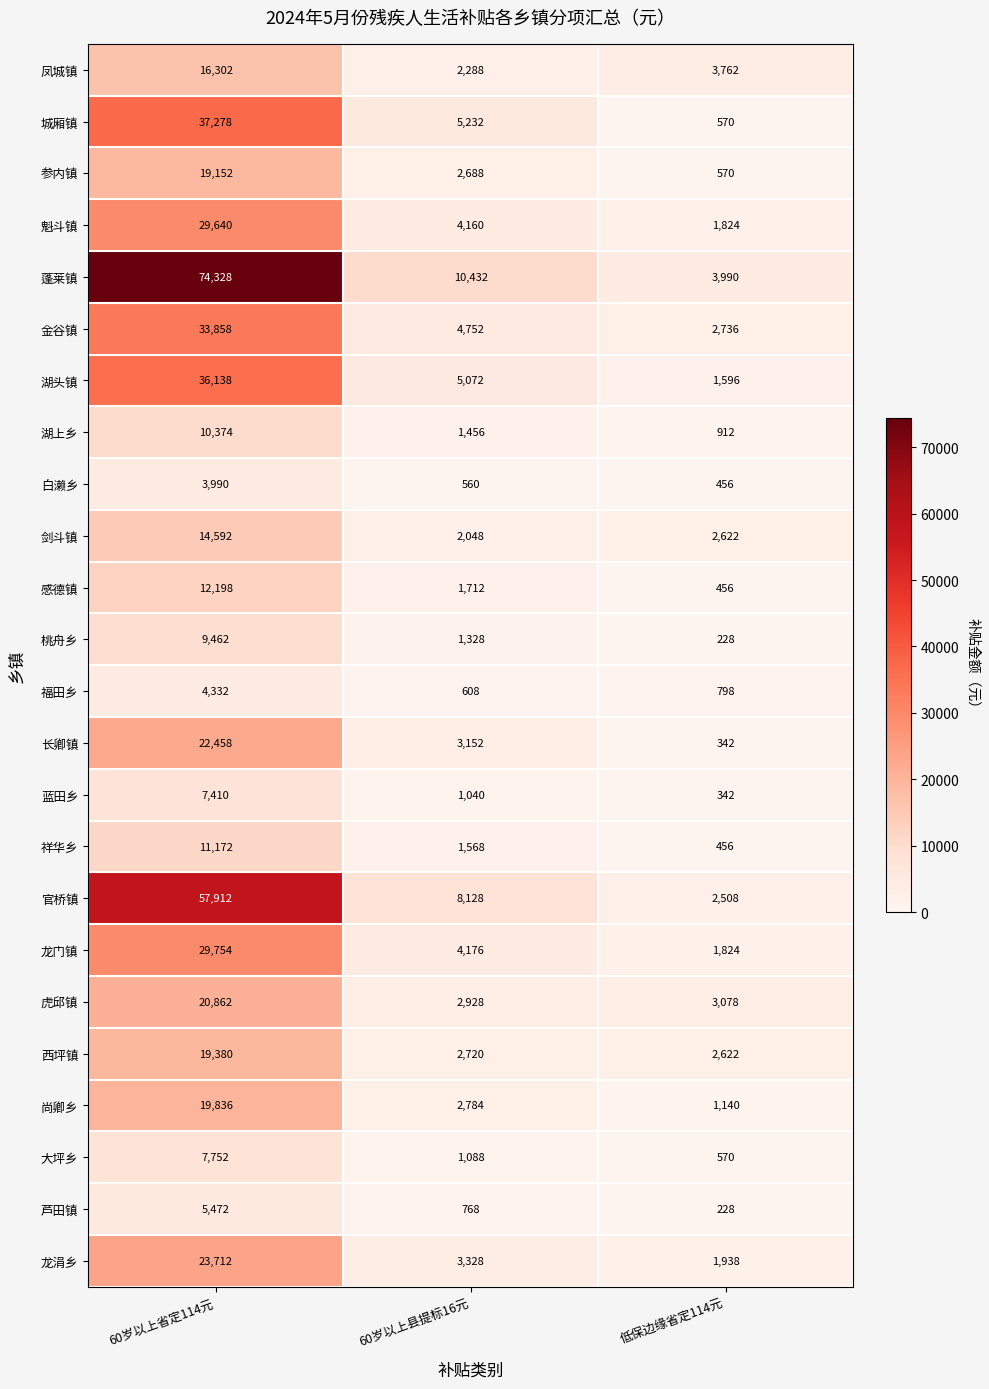

At how many categories does at least one series exceed 39351?

1